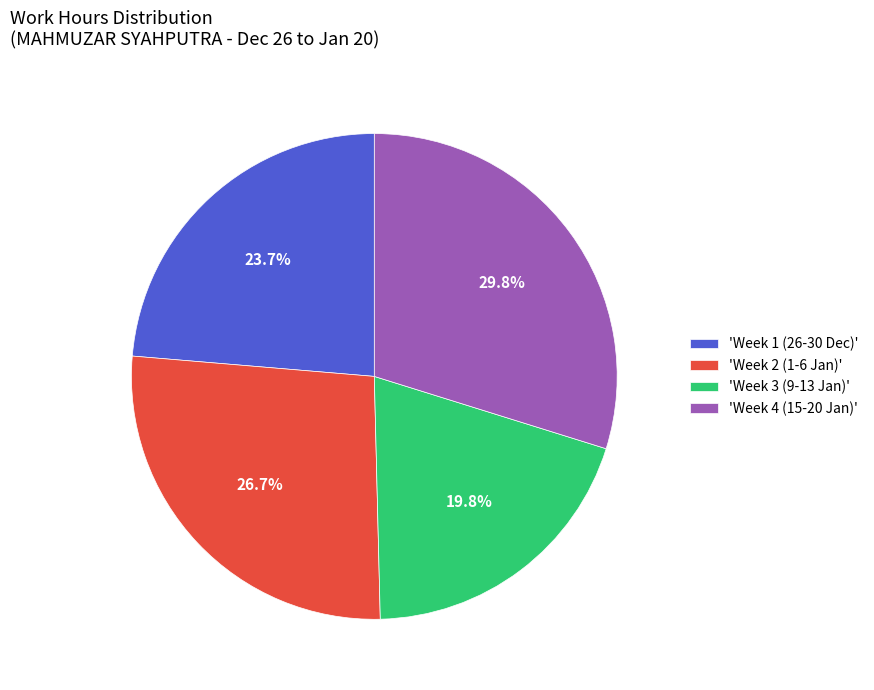

How many slices are in this pie chart?

4